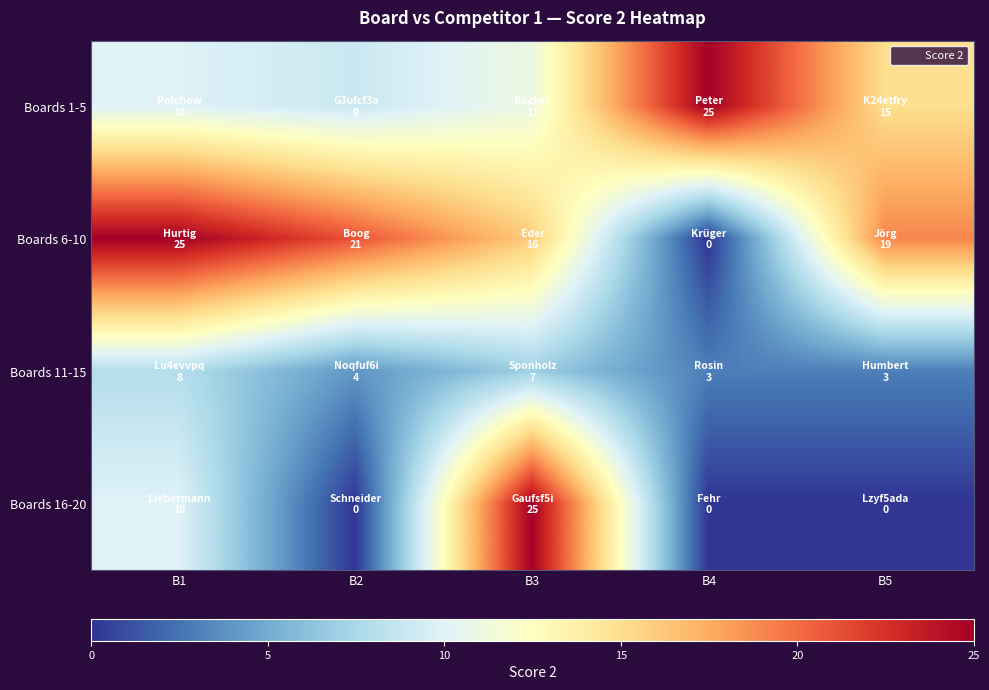

What is the total value across all series at B4?

28